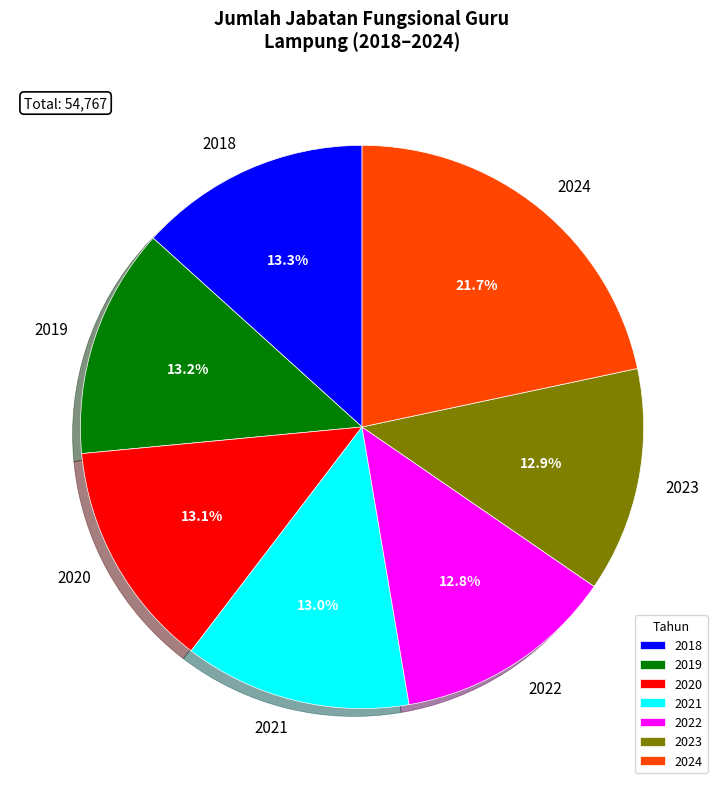

Which category has the biggest portion of the pie?

2024